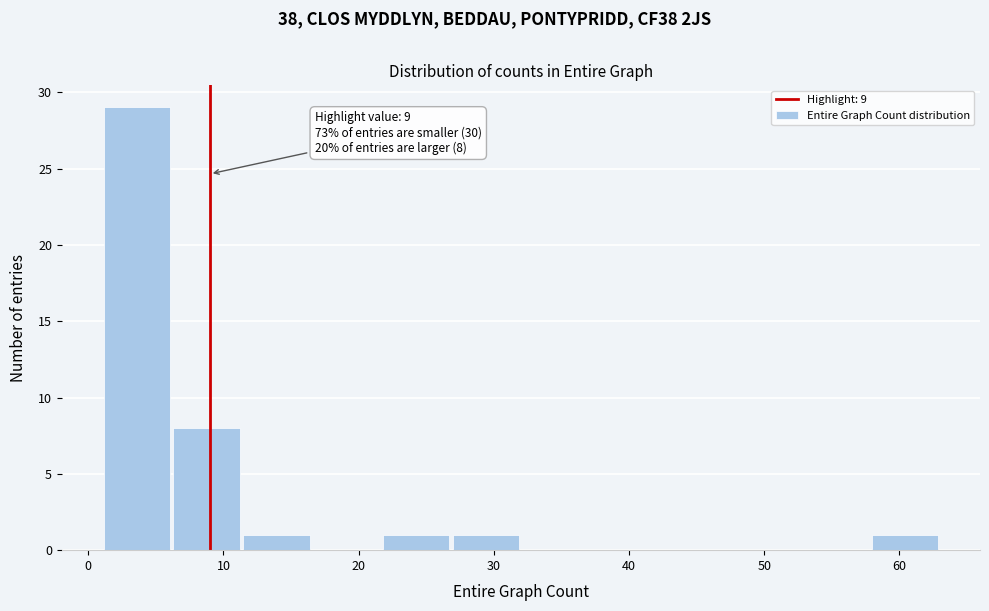

Over which range of the x-axis is the bar tallest?

1 to 6